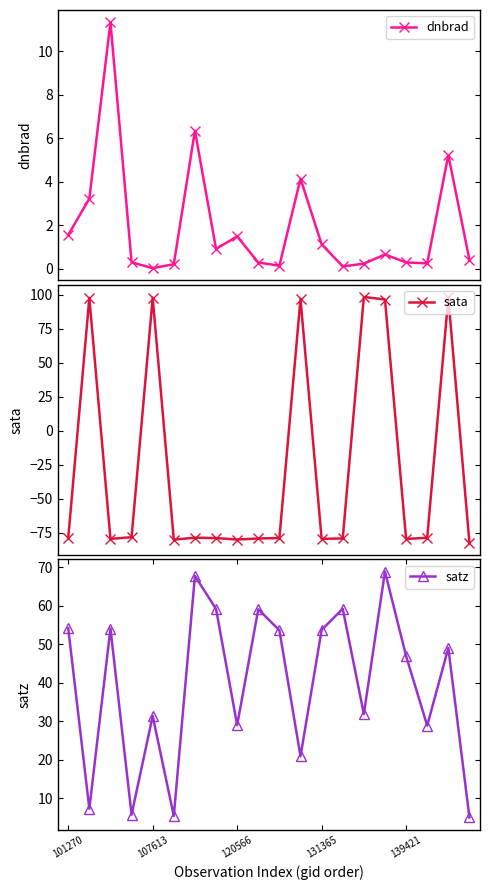

How many interior local valleys does the satz series have?

7